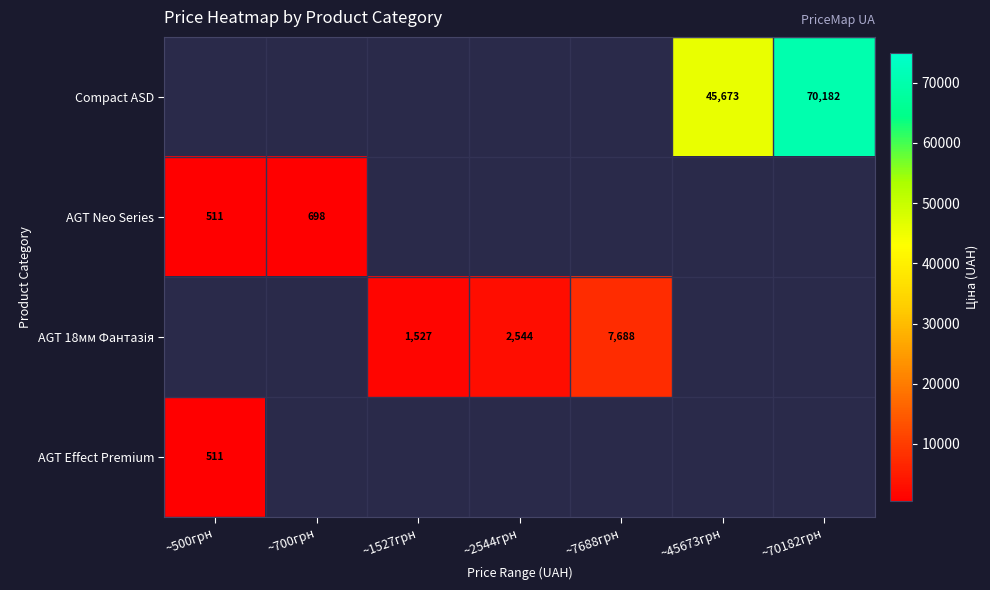

What value does the AGT 18мм Фантазія series have at ~7688грн?

7688.0